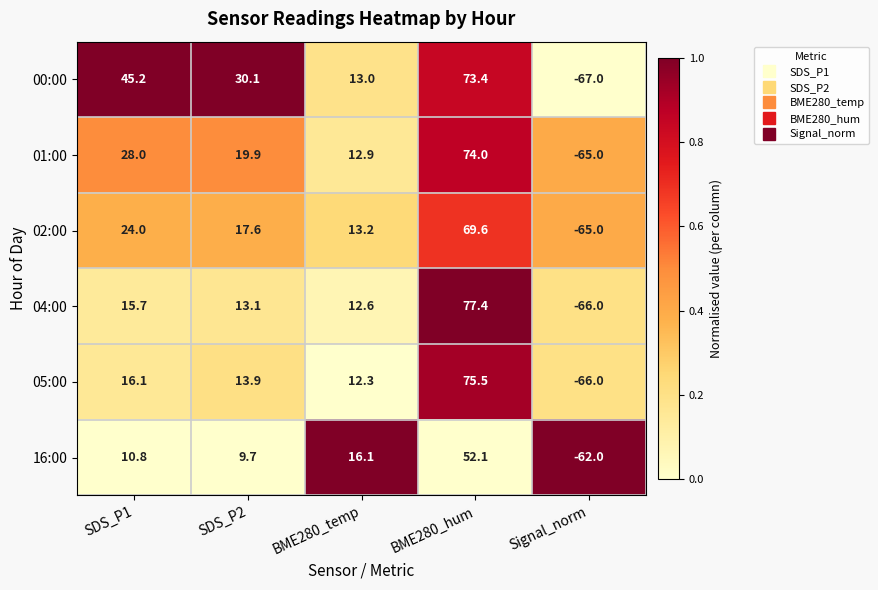

What is the minimum value for 04:00?

-66.0